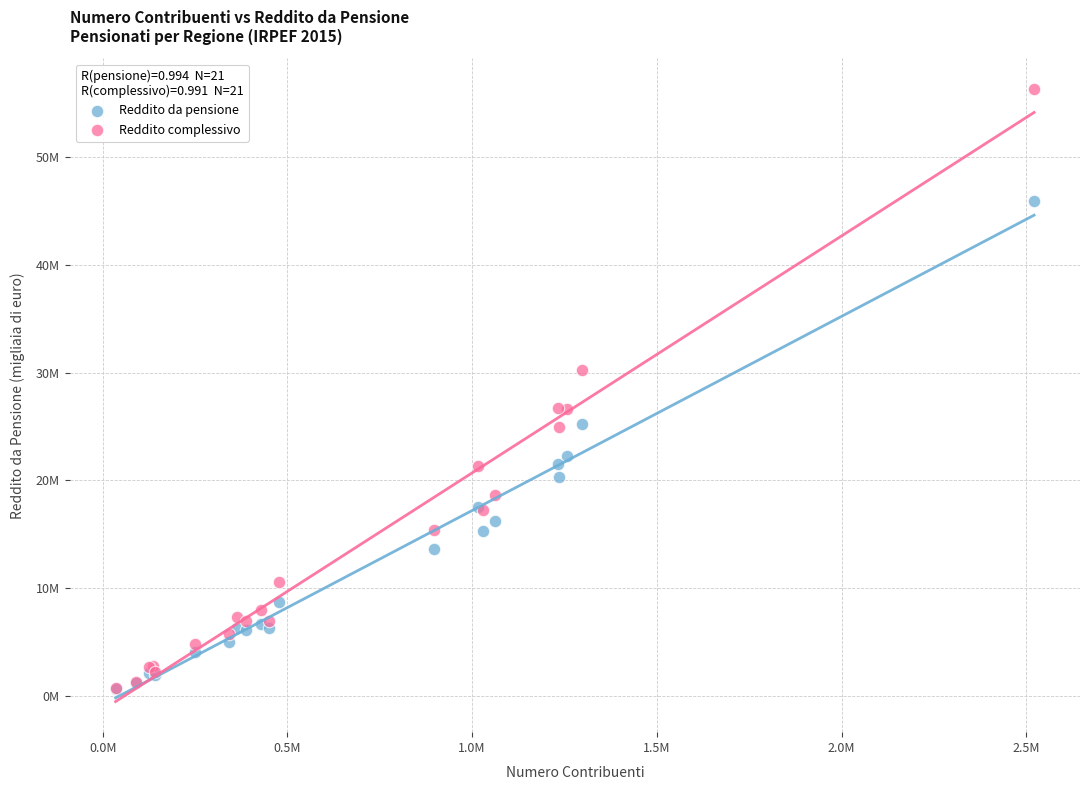

Which series has the widest spread of Y values?

Reddito complessivo